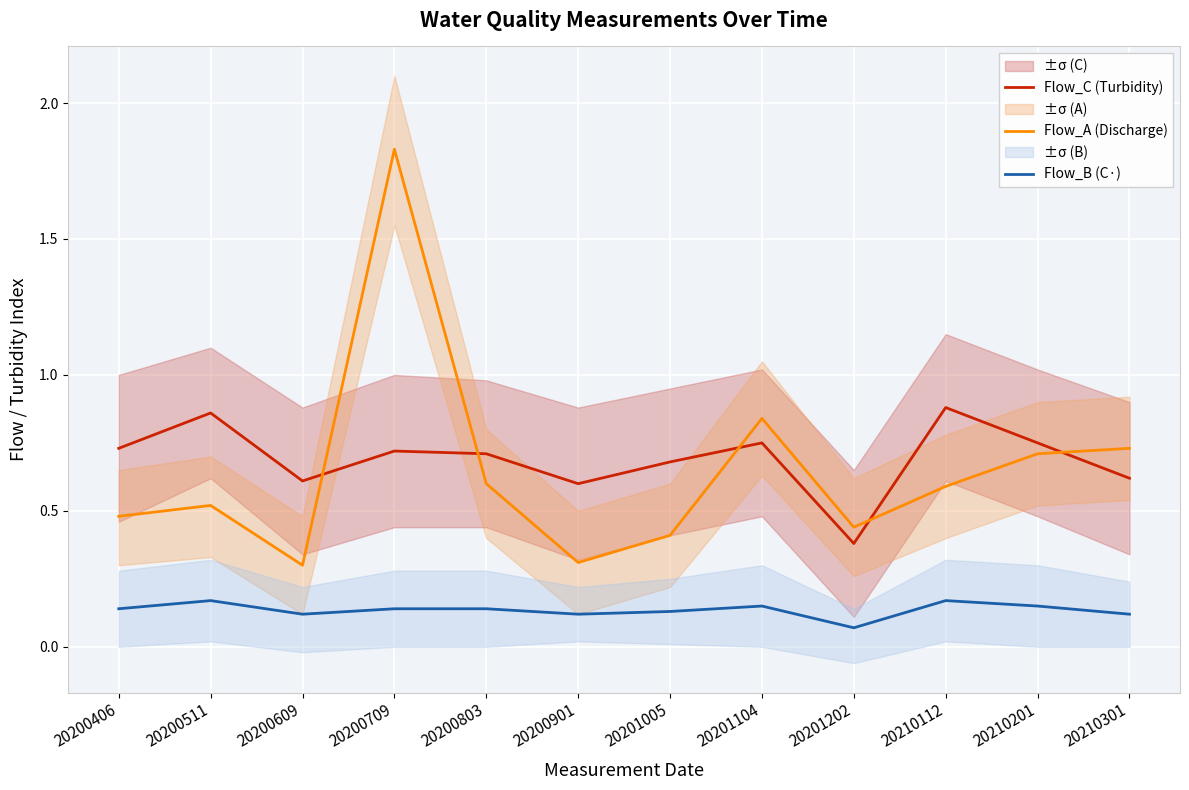

At which label is Flow_A (Discharge) closest to 1?

20201104